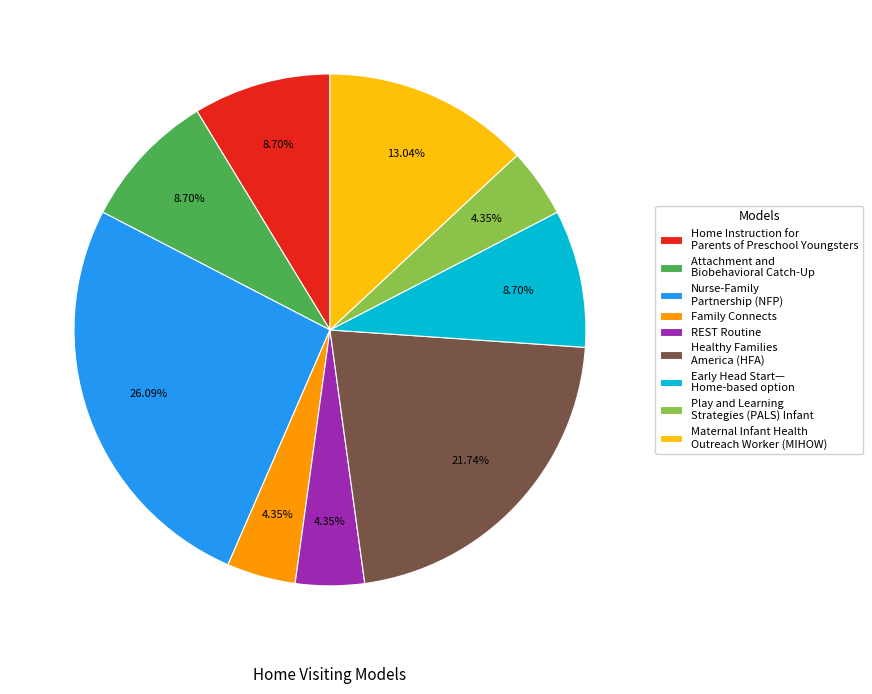

To the nearest percent, what percentage of the pie is REST Routine?

4%